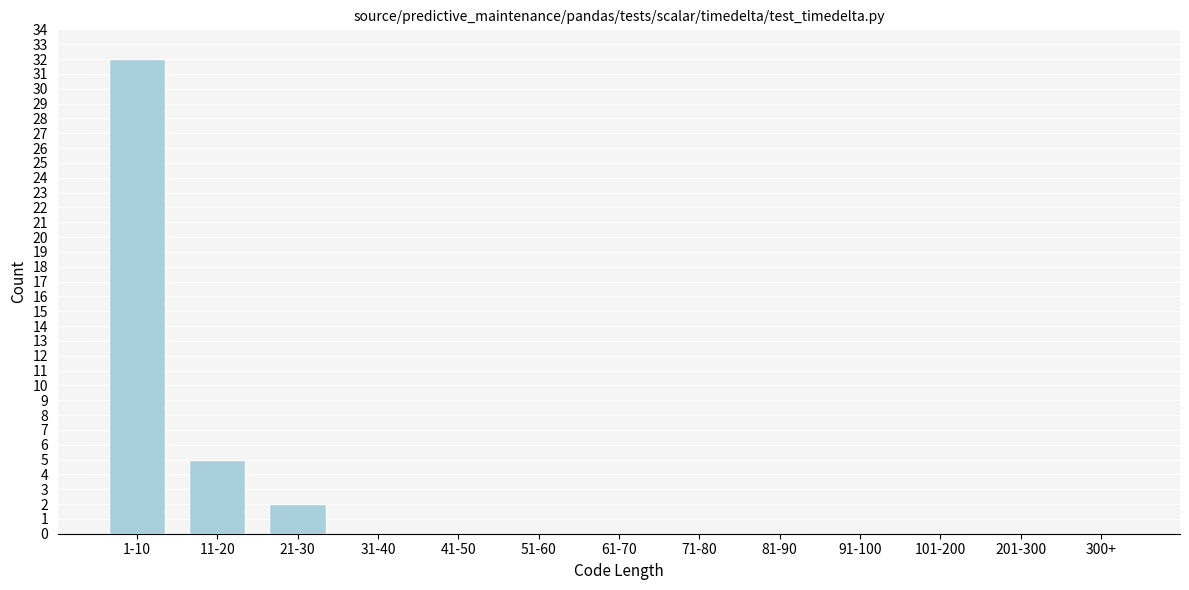

Reading left to right, extract all data points from this chart.

1-10=32	11-20=5	21-30=2	31-40=0	41-50=0	51-60=0	61-70=0	71-80=0	81-90=0	91-100=0	101-200=0	201-300=0	300+=0